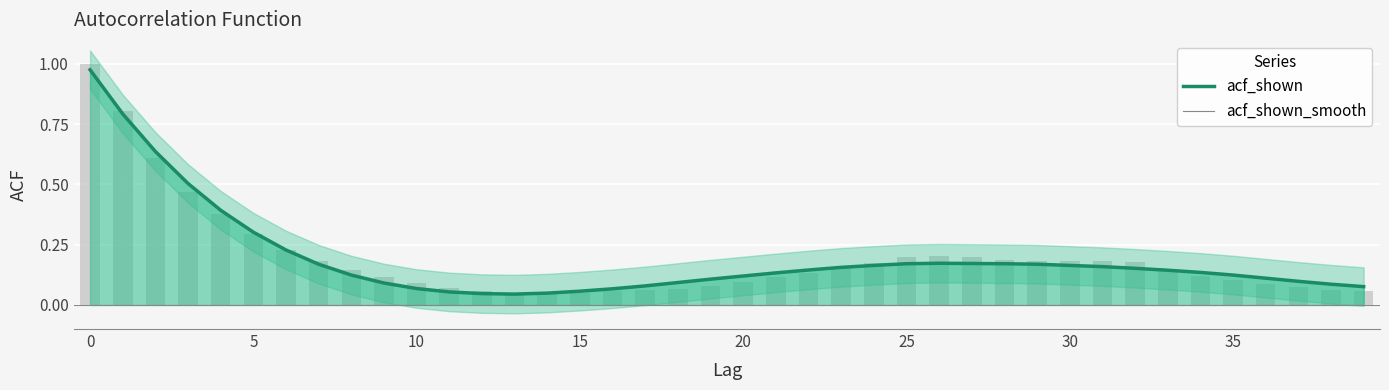

At which label does acf_shown reach its minimum?

13